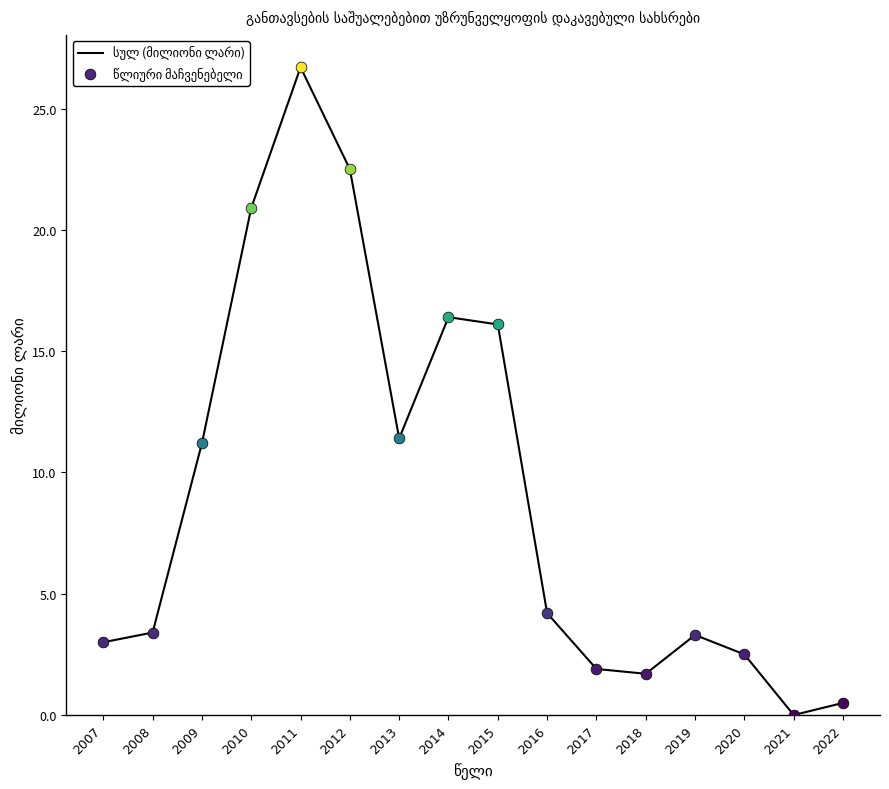

Between 2011 and 2021, which is larger?

2011